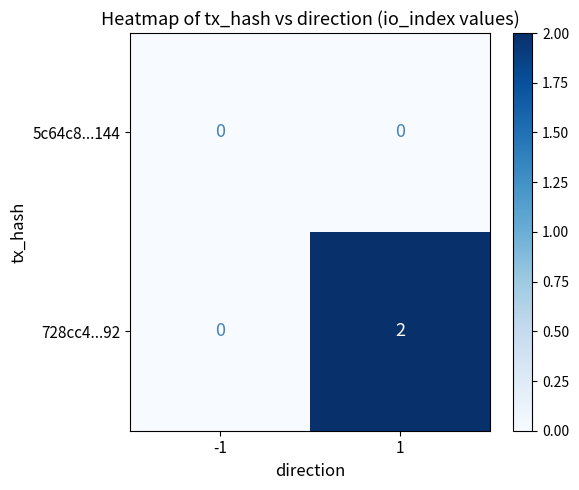

Is it true that 5c64c8...144 equals 0 at 1?

True